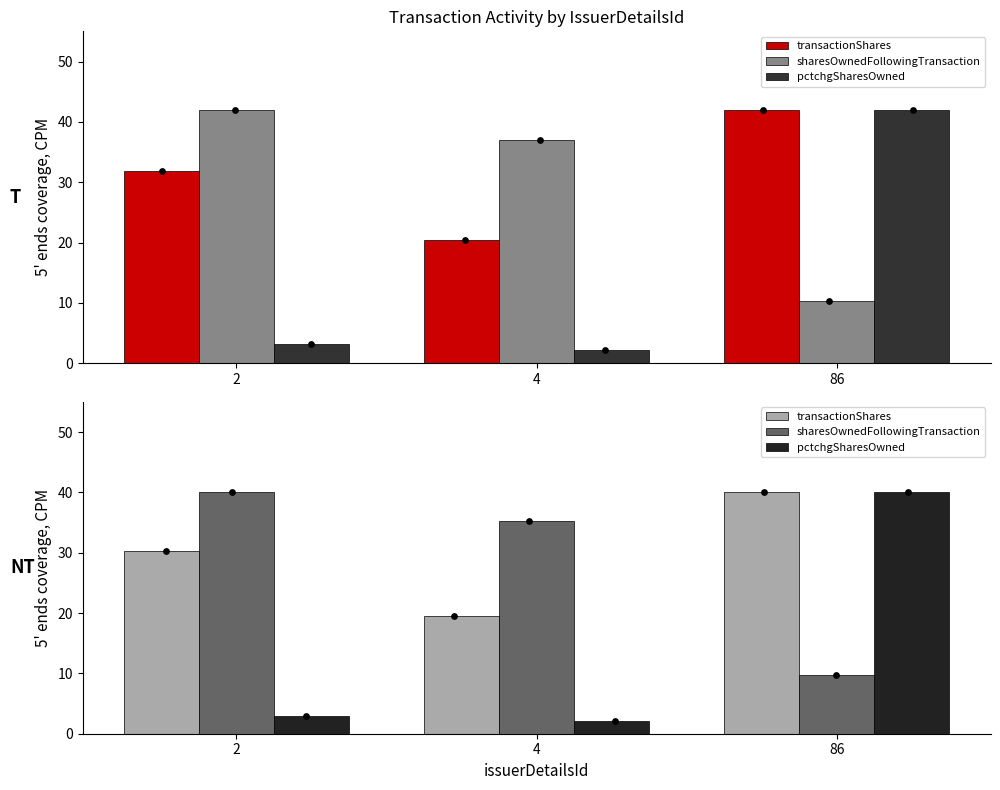

Which series contains the highest Y value?

transactionShares